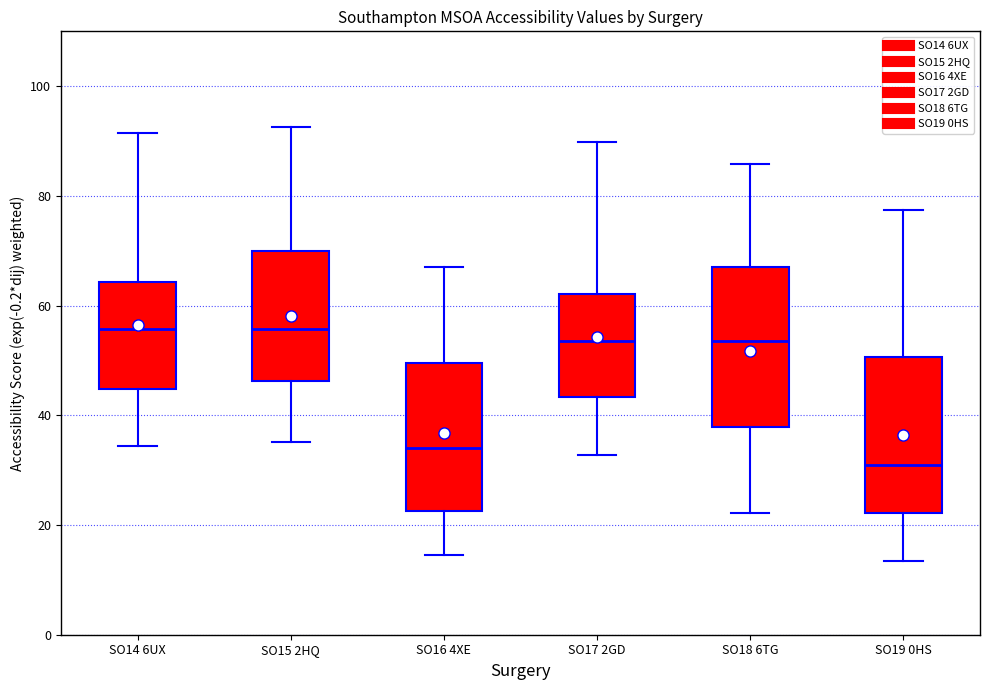

Reading left to right, transcribe this box plot: for each box, give where its median line is, the range the box spans, and where its two whiskers end, as read against the y-axis. The values are not printed on the chart, so give them approximately, as read against the axis.

SO14 6UX: median 56, box 44 to 64, whiskers 34 to 92
SO15 2HQ: median 56, box 46 to 70, whiskers 36 to 92
SO16 4XE: median 34, box 22 to 50, whiskers 14 to 68
SO17 2GD: median 54, box 44 to 62, whiskers 32 to 90
SO18 6TG: median 54, box 38 to 68, whiskers 22 to 86
SO19 0HS: median 32, box 22 to 50, whiskers 14 to 78